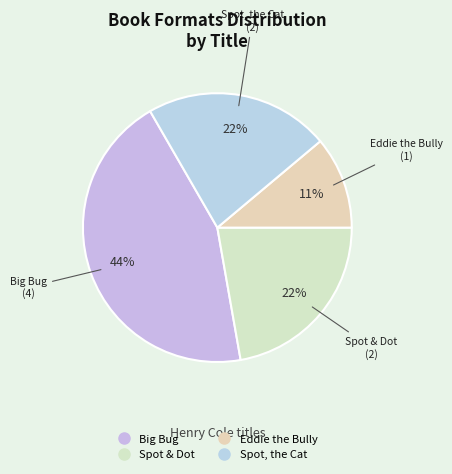

Count the number of slices in the pie.

4